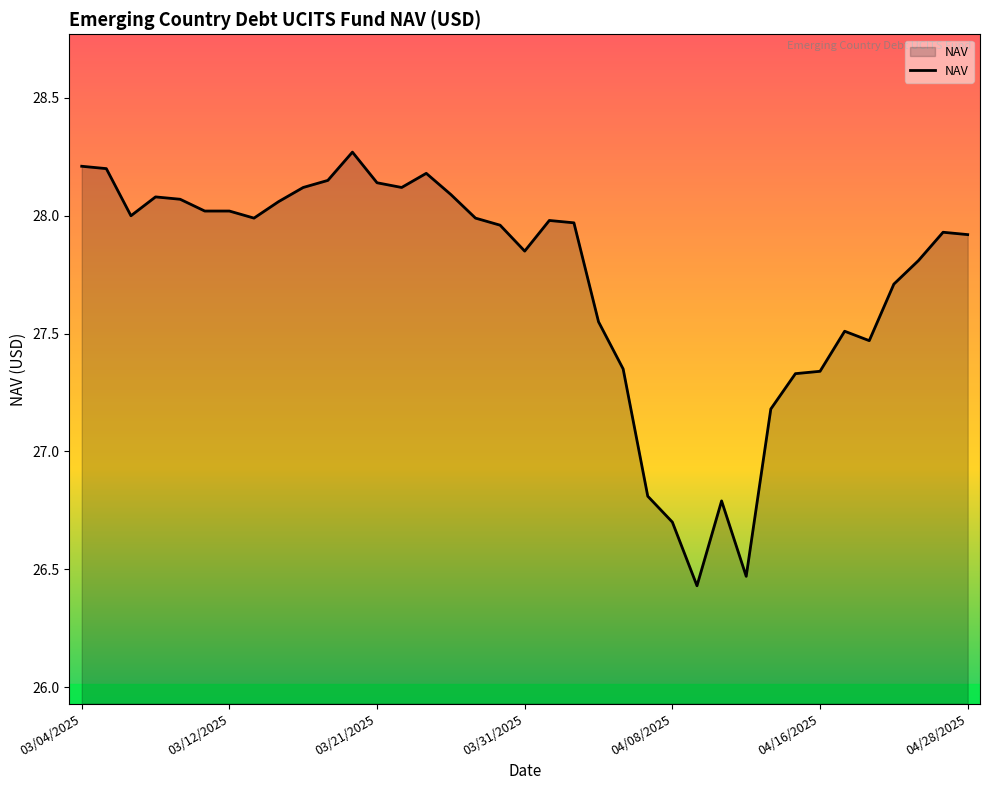

What is the difference between the maximum and minimum values?

1.8